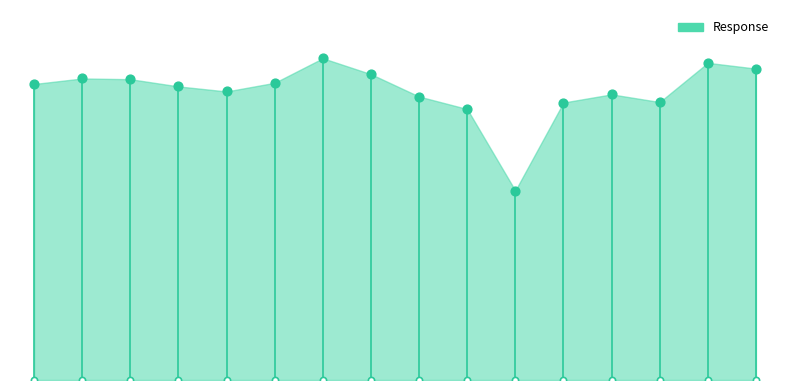

What is the change in value from 0.13 to 1.0?

-5.7